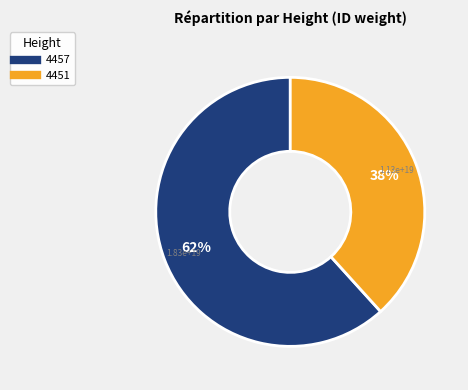

To the nearest percent, what percentage of the pie is 4451?

38%